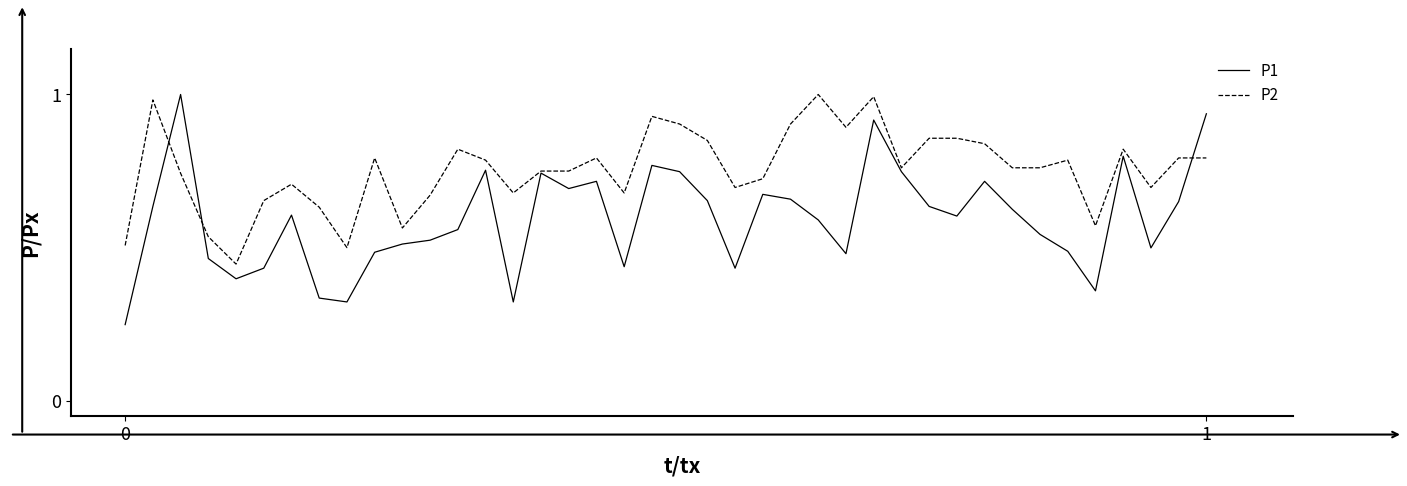

Rank the series by their average value, from lowest to highest.

P1, P2